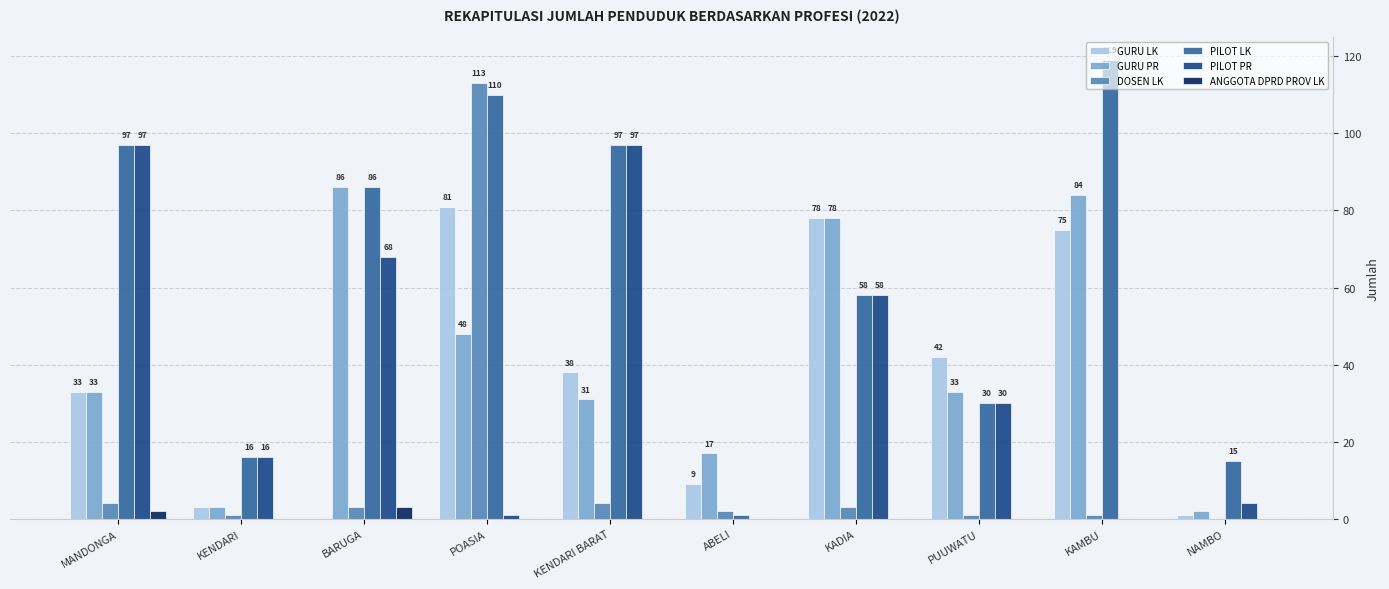

Where does the PILOT LK series first go above 86?

MANDONGA